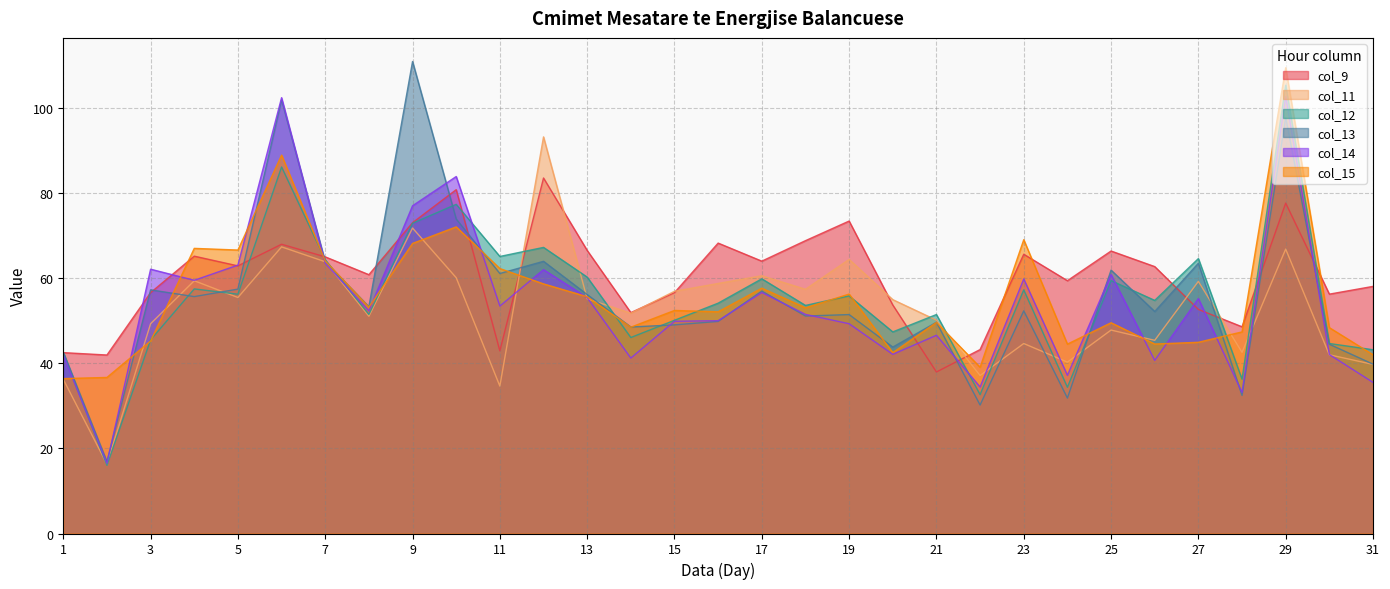

What are all the series names shown in the legend?

col_9, col_11, col_12, col_13, col_14, col_15